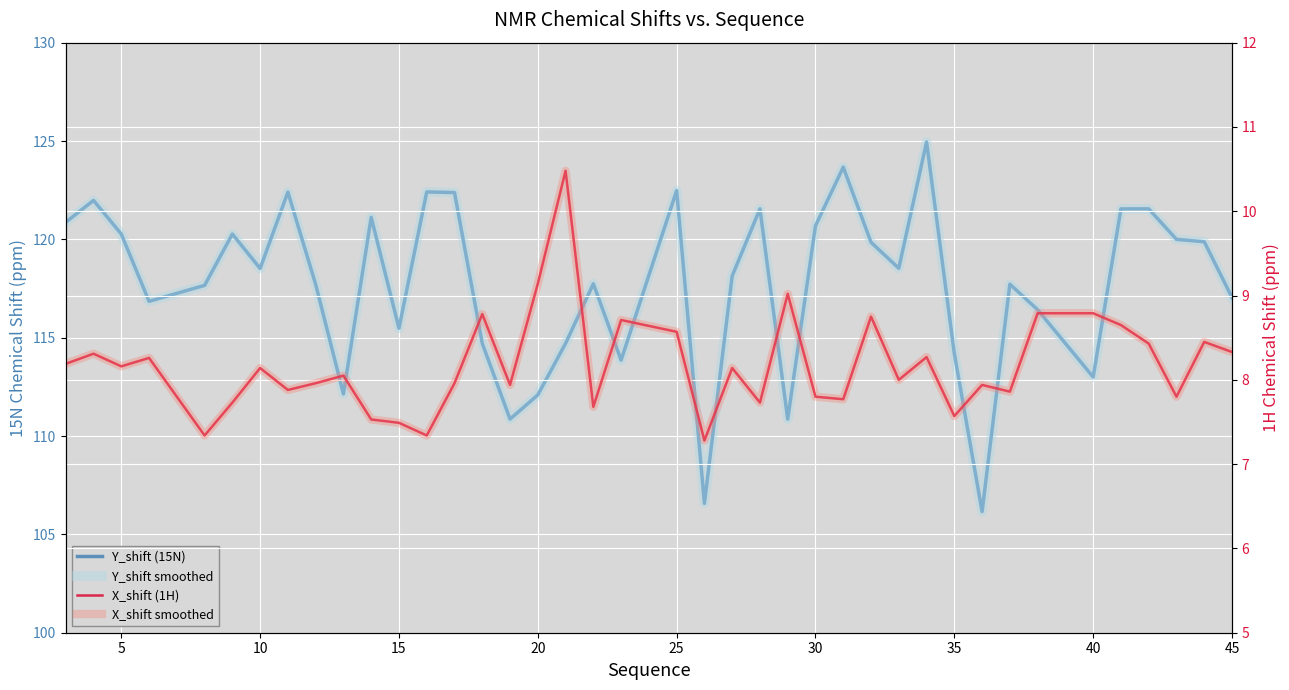

Which series has the largest total across all categories?

Y_shift (15N)